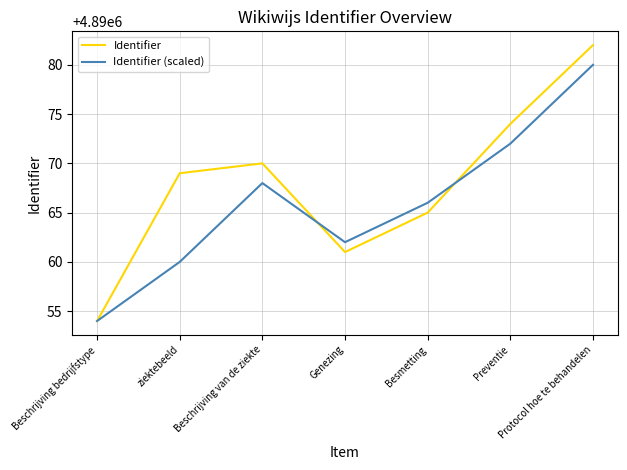

What is the lowest value of the Identifier (scaled) series?

4890054